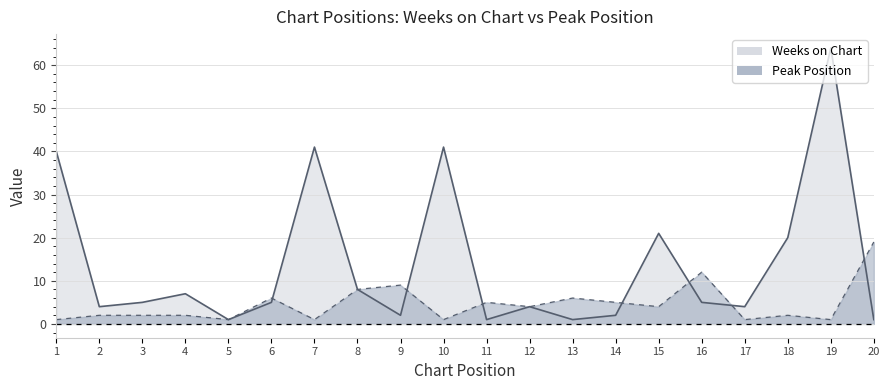

What is the value of the Peak Position point at the 13th from the left?

6